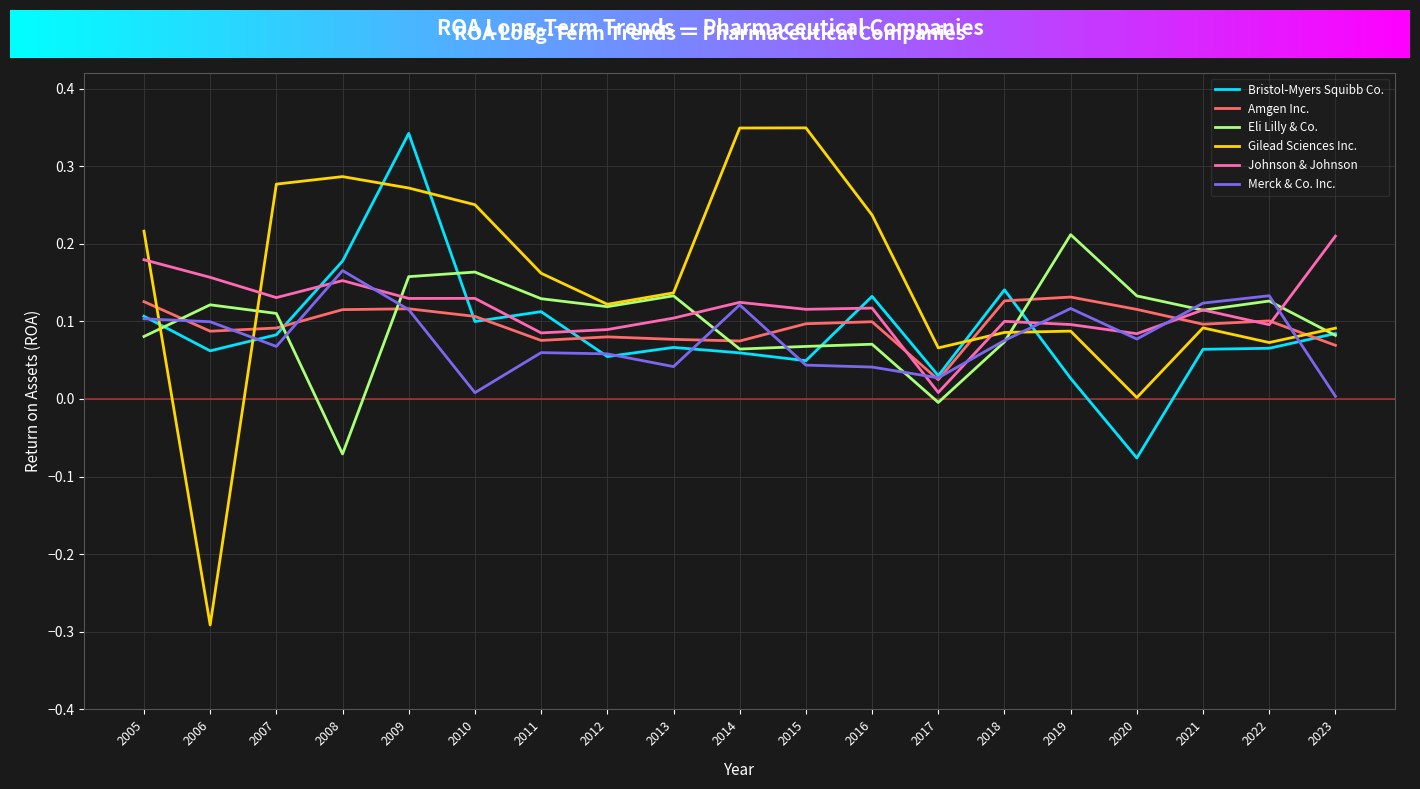

How many lines are shown in the chart?

6